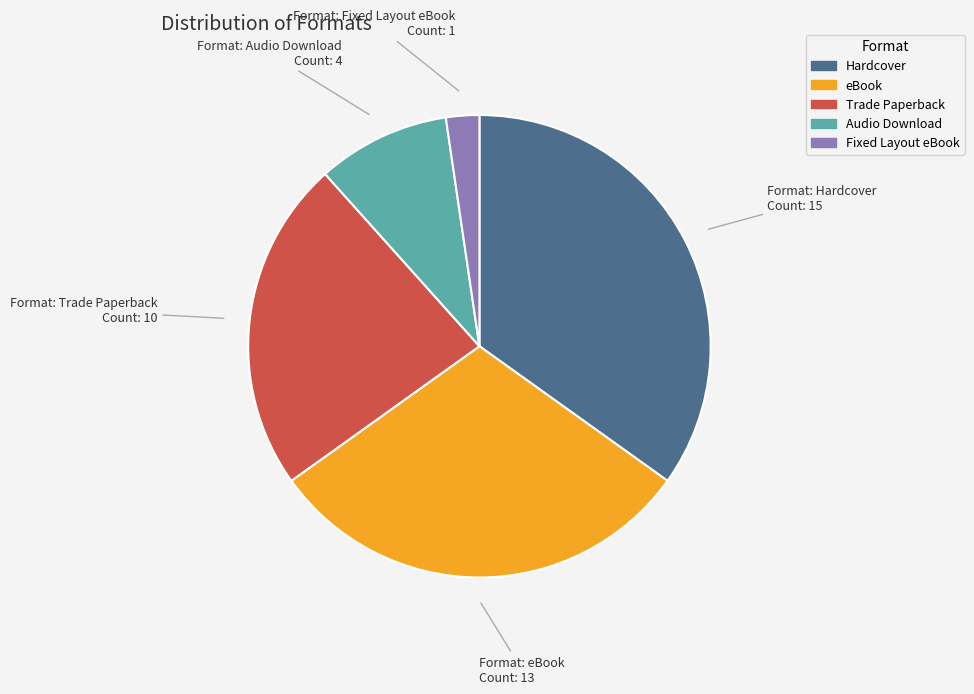

Which category has the smallest portion of the pie?

Fixed Layout eBook